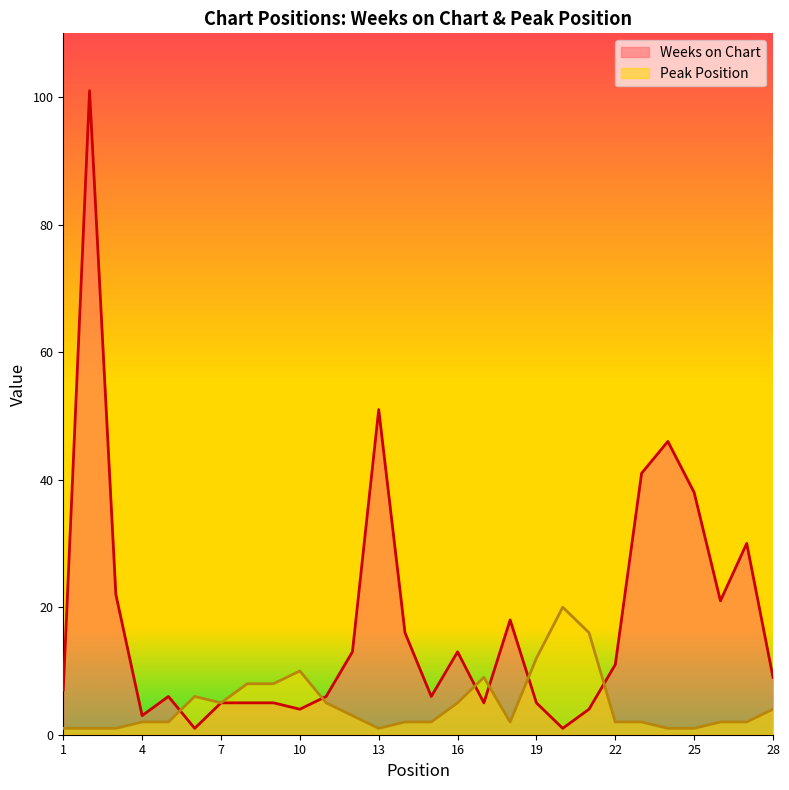

Which series changed the most between 9 and 21?

Peak Position